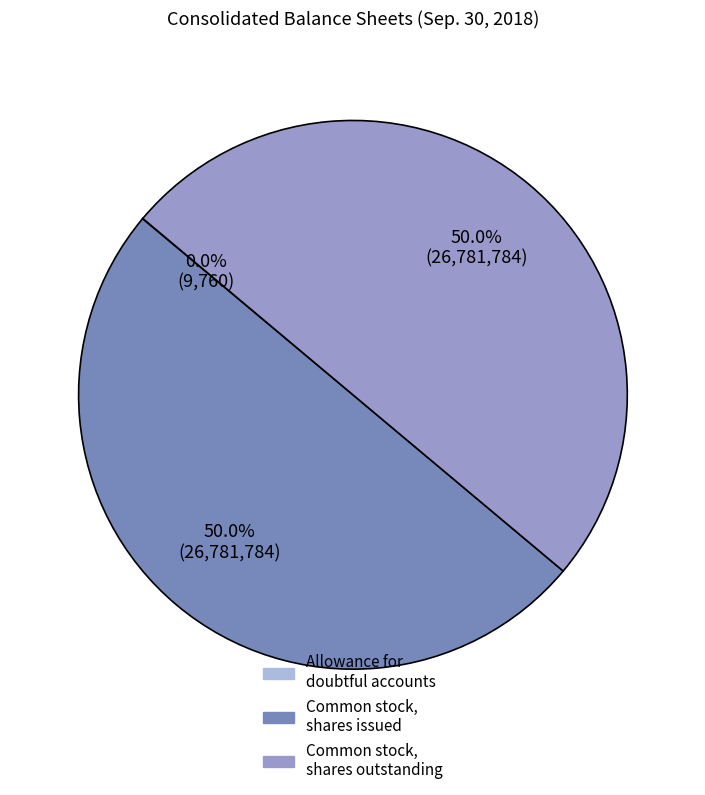

What is the ratio of the value at Common stock, shares outstanding to the value at Common stock, shares issued?

1.0